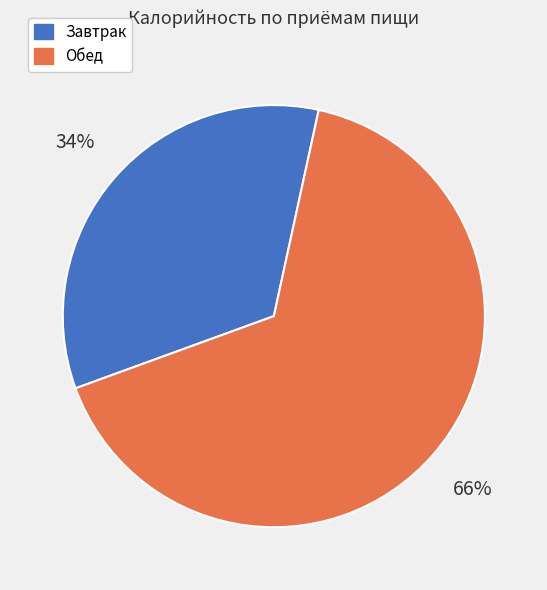

Count the number of slices in the pie.

2